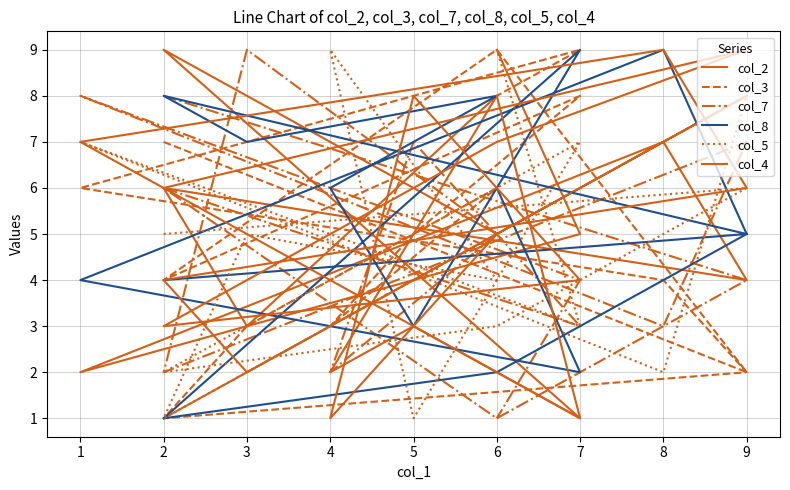

How many intersections are there between col_5 and col_7?

9